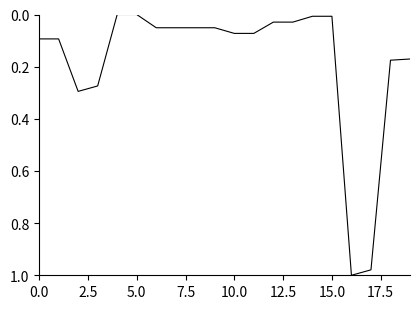

What is the sum of all values?

3.5